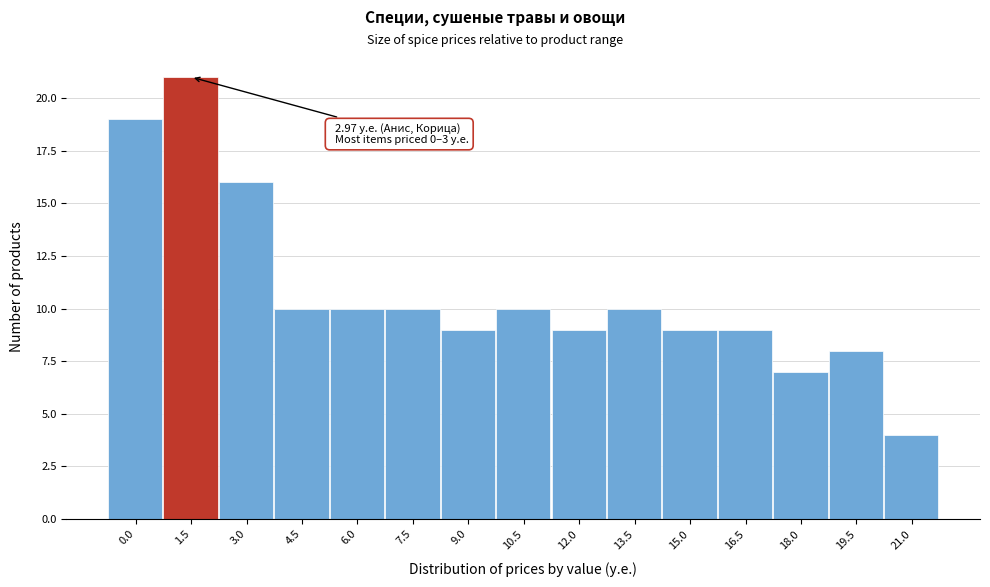

Reading right to left, what are all the values shown in this chart?

21.0=4	19.5=8	18.0=7	16.5=9	15.0=9	13.5=10	12.0=9	10.5=10	9.0=9	7.5=10	6.0=10	4.5=10	3.0=16	1.5=21	0.0=19